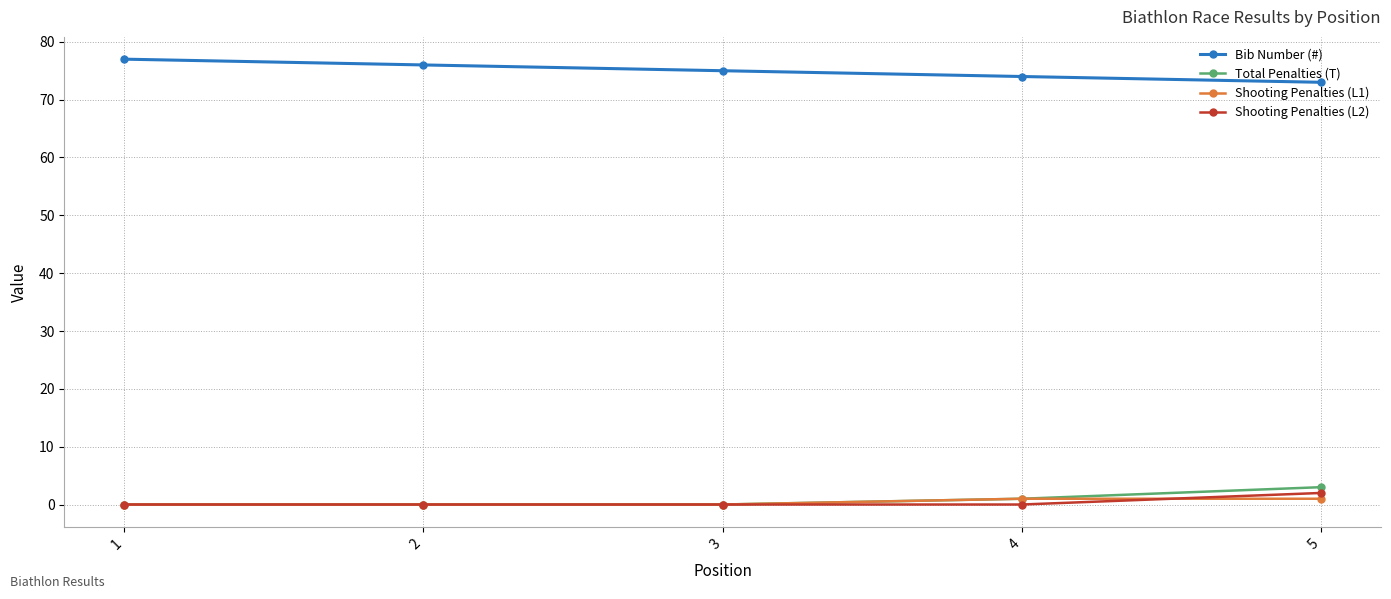

The Total Penalties (T) series shows 1 at 4. True or false?

True